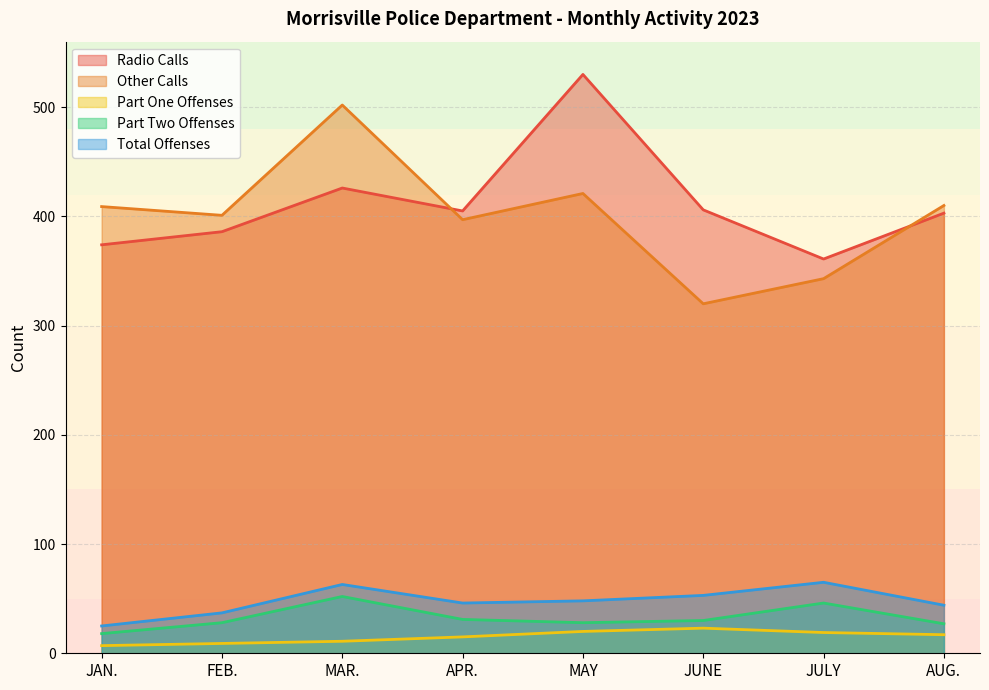

At which category does Total Offenses reach its first local peak?

MAR.